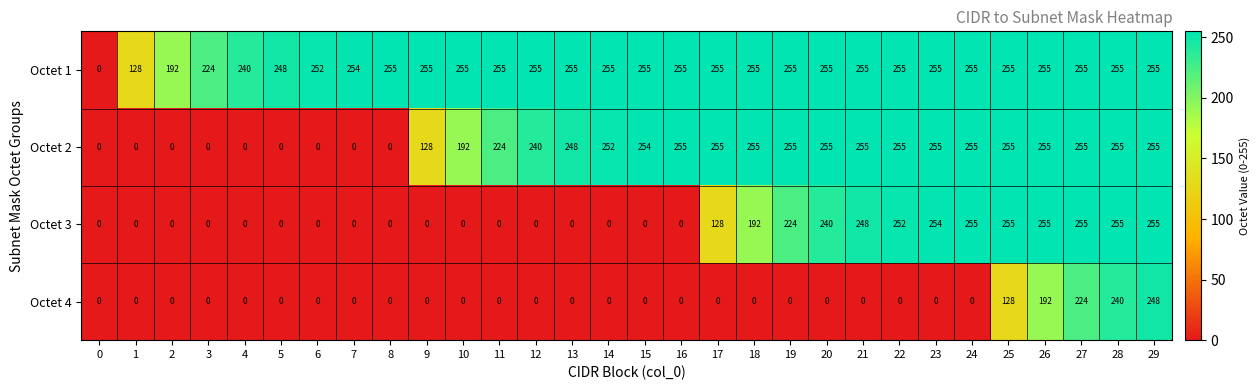

At how many categories does at least one series exceed 76?

29